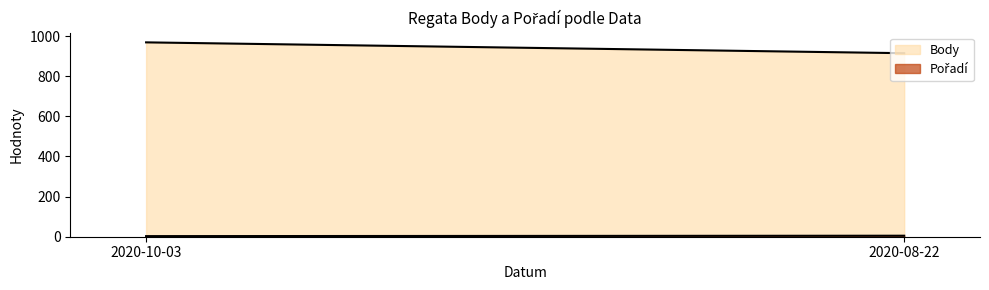

Between 2020-10-03 and 2020-08-22, which is larger?

2020-10-03